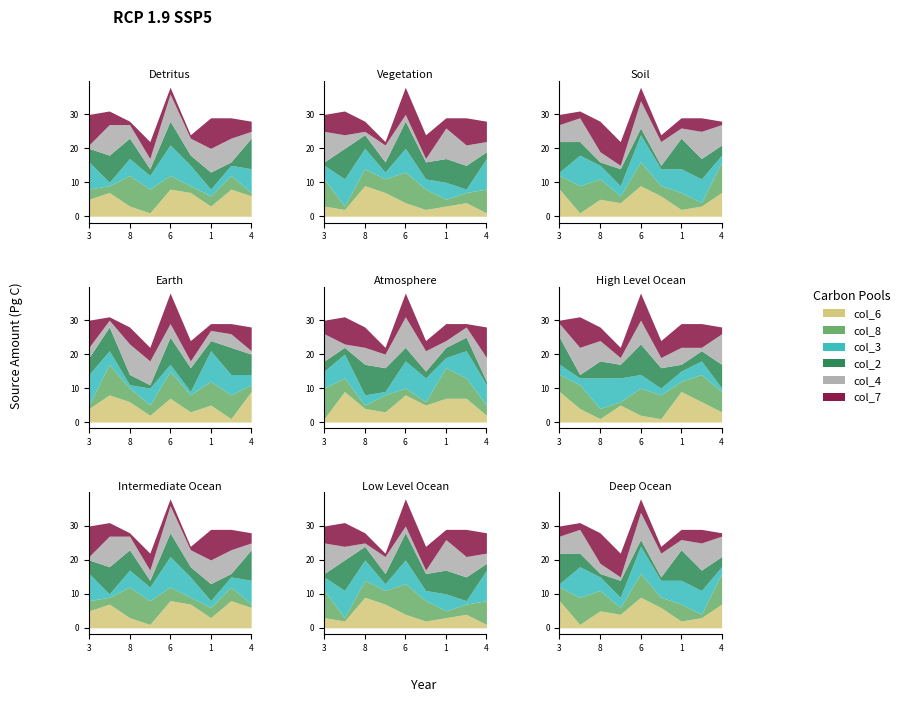

Count the number of categories in the chart.

9